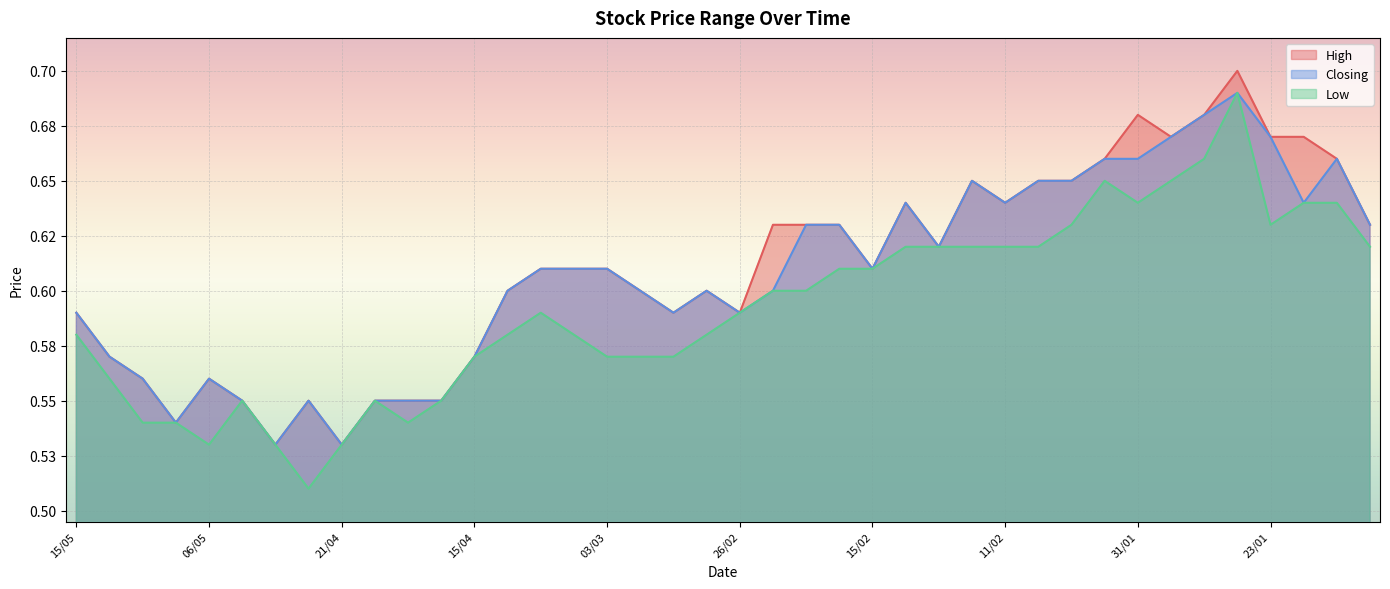

What is the average value of the Low series?

0.6